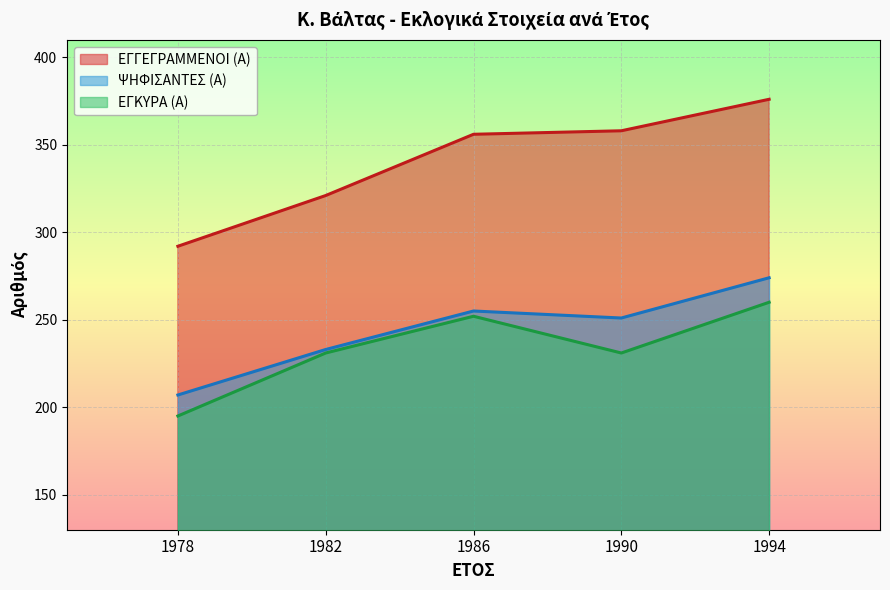

What is the total value across all series at 1978?

694